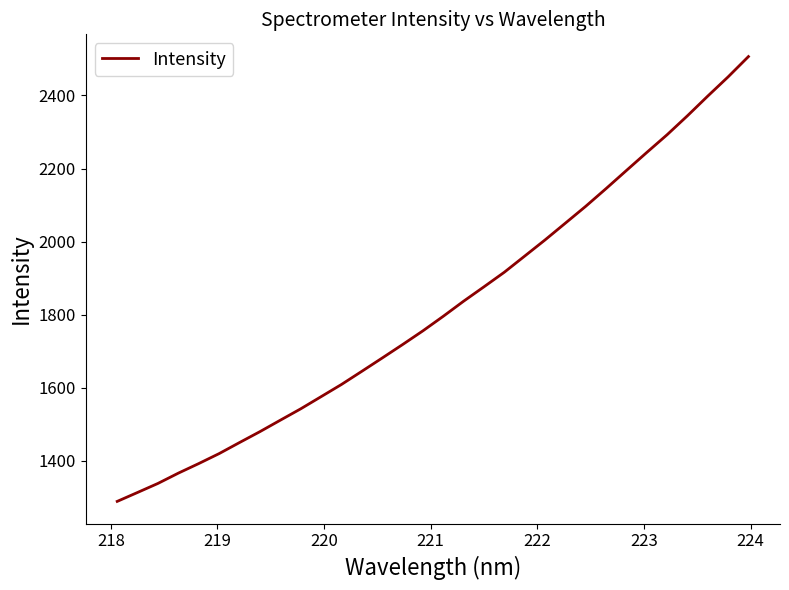

What is the minimum value shown in the chart?

1288.6